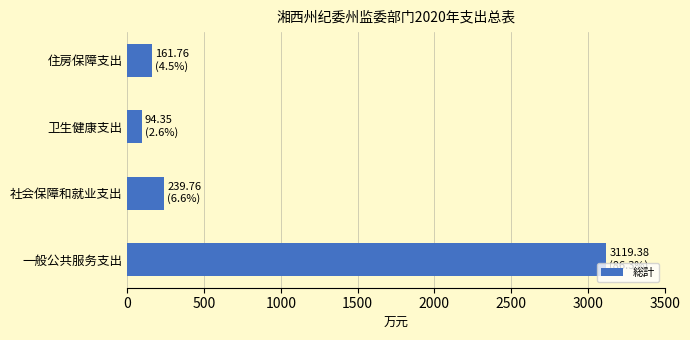

How many bars are there in total?

4